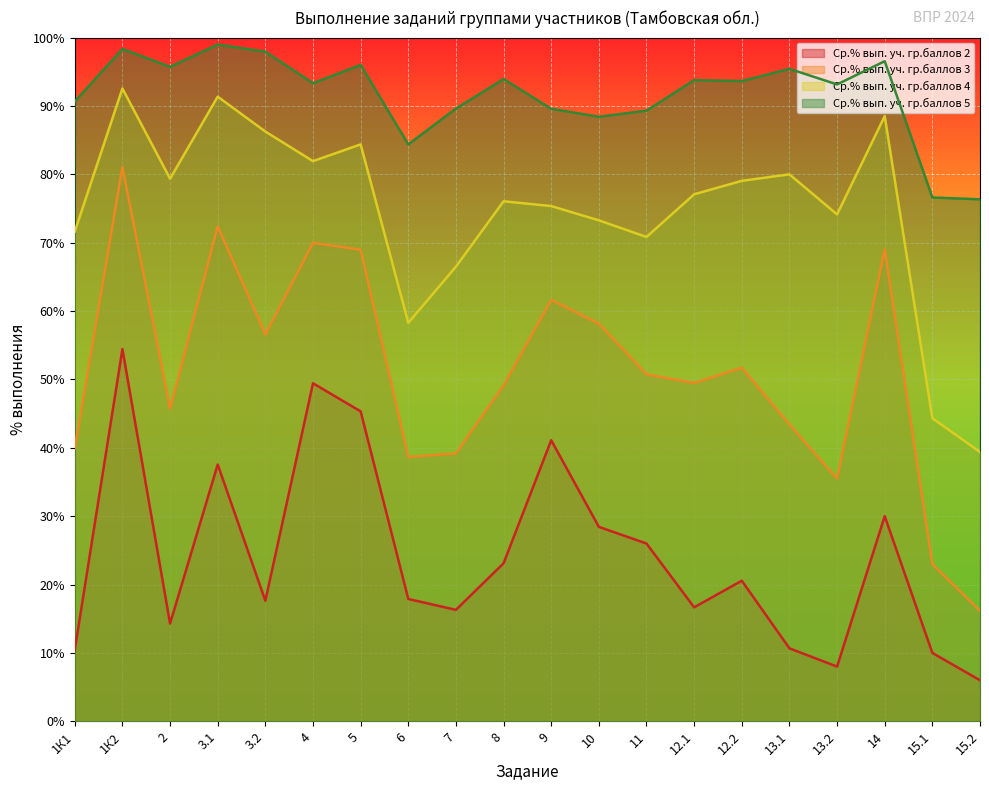

What is the maximum value shown in the chart?

99.0